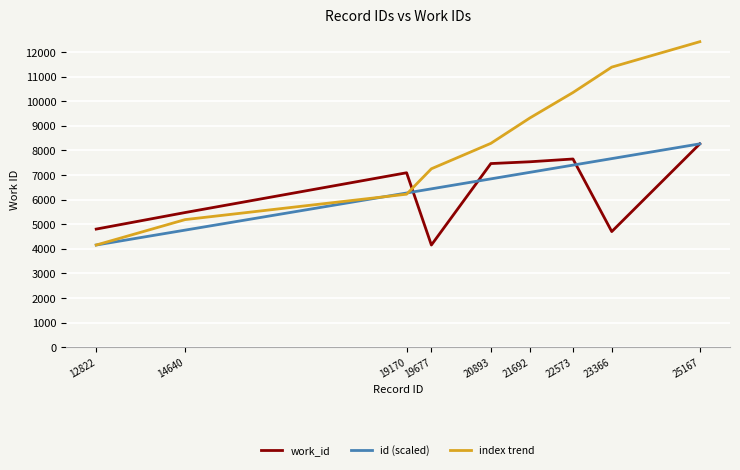

What is the highest value of the work_id series?

8270.0